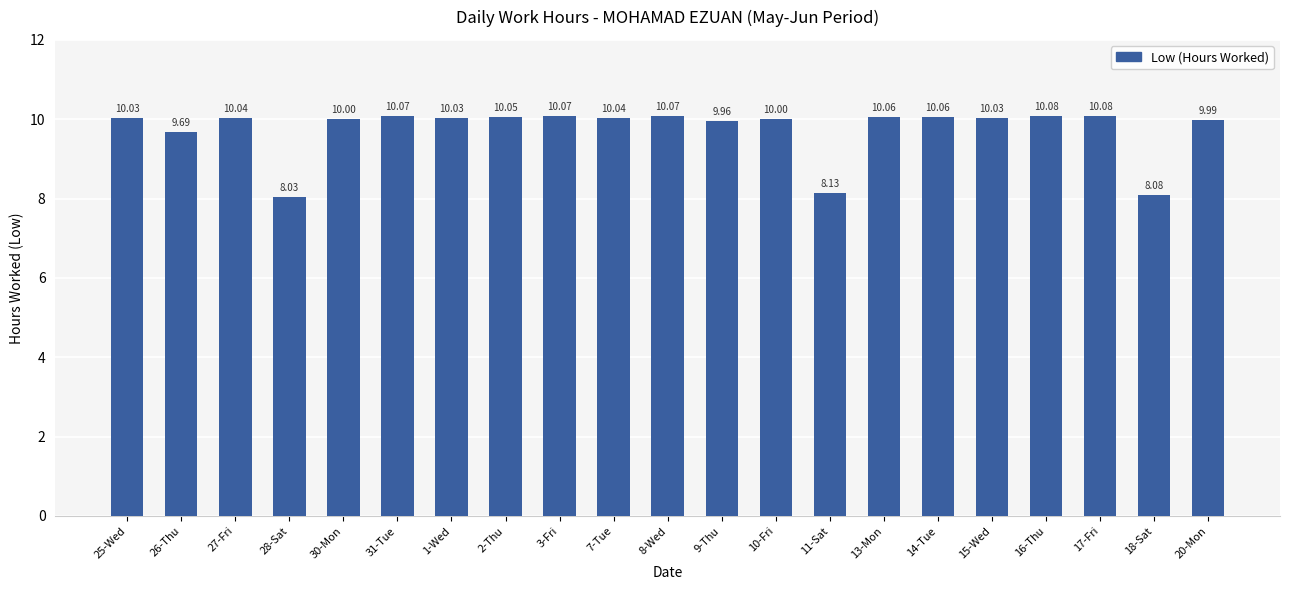

Reading left to right, what are all the values shown in this chart?

10.0	9.7	10.0	8.0	10.0	10.1	10.0	10.1	10.1	10.0	10.1	10.0	10.0	8.1	10.1	10.1	10.0	10.1	10.1	8.1	10.0